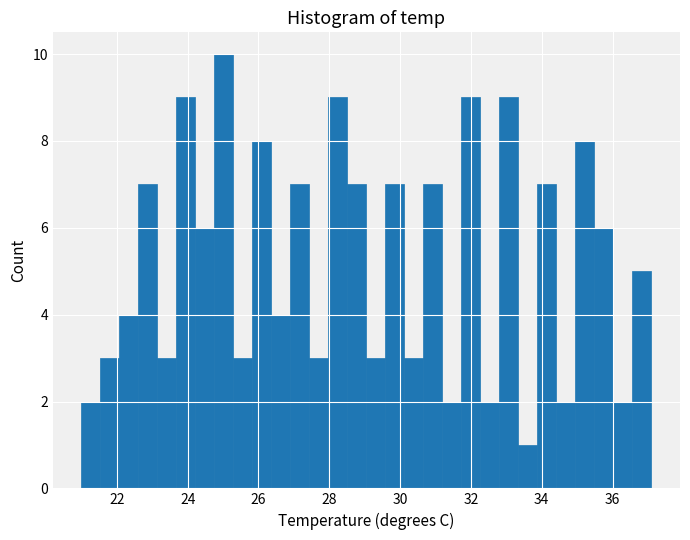

Around what value on the x-axis is the tallest bar? Give the approximate position of its centre, as read against the axis.

25.0